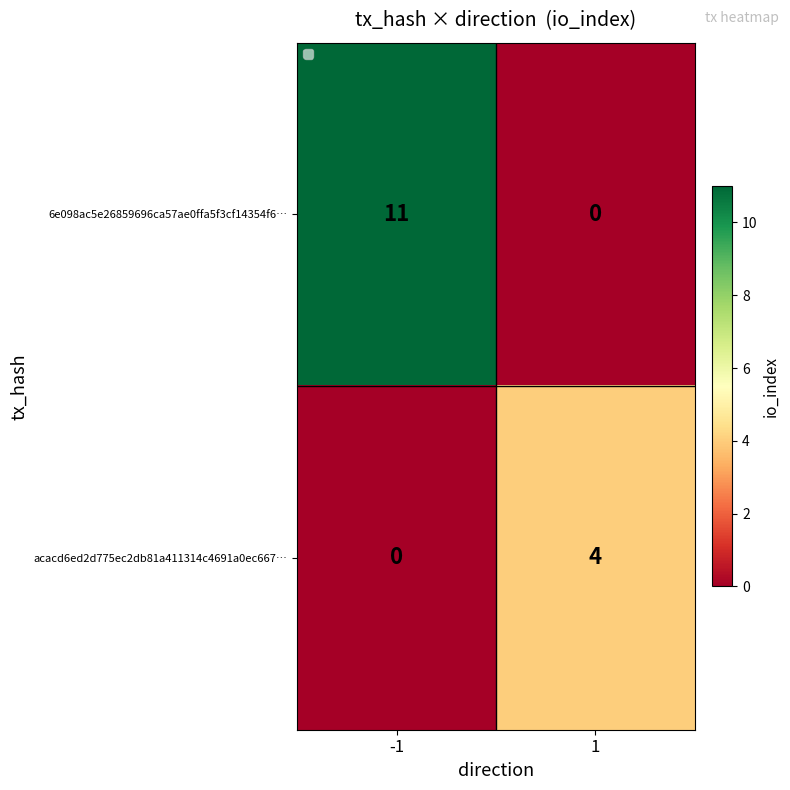

What is the difference between the maximum and minimum values in the acacd6ed2d775ec2db81a411314c4691a0ec667… series?

4